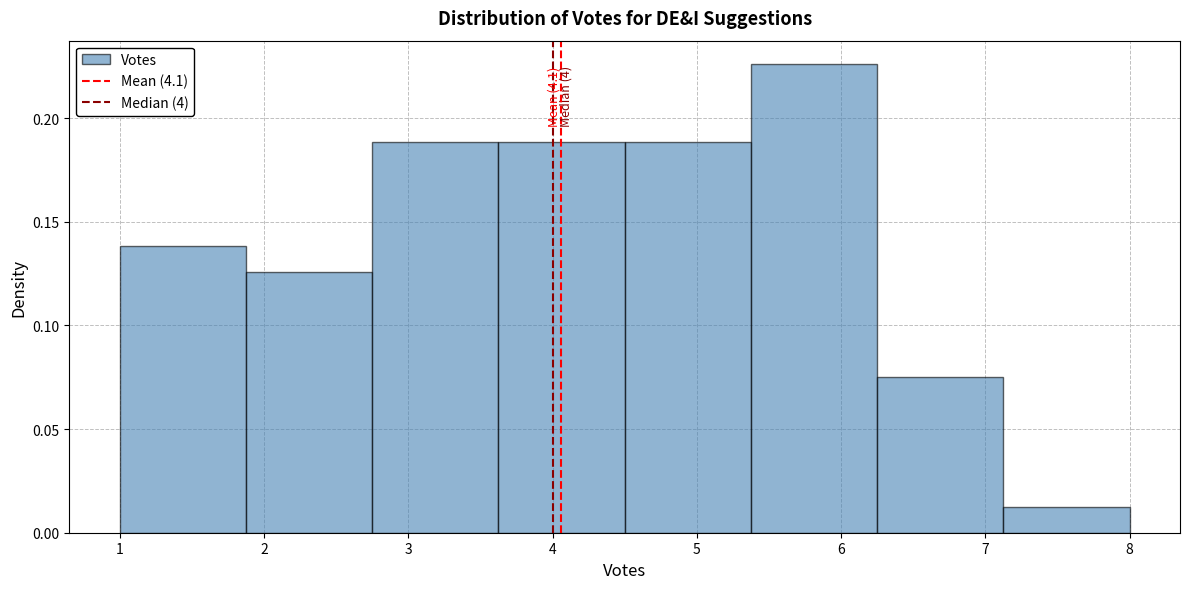

Which range on the x-axis has the tallest bar?

5.4 to 6.3